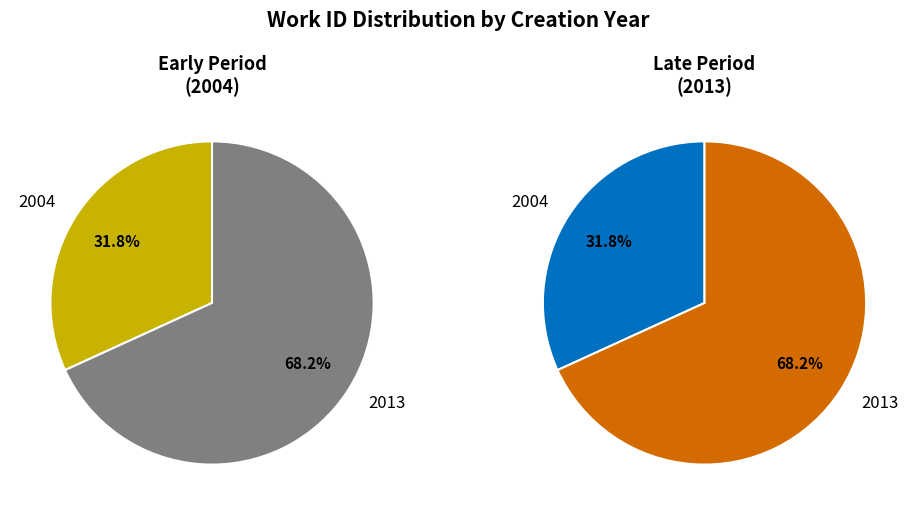

True or false: 2013 accounts for 56% of the total.

False